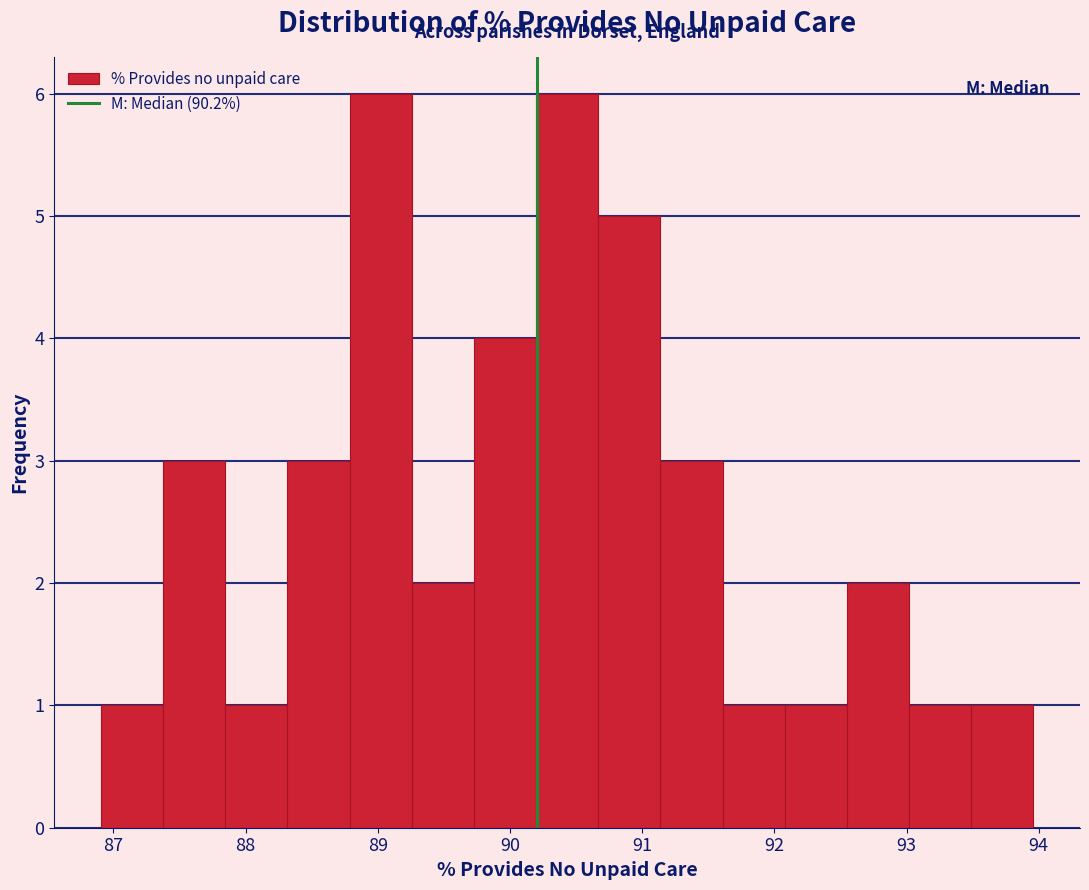

Reading left to right, transcribe this chart: for each bar, give the range it covers on the x-axis and its height. Neither the bar edges nor the heights are printed on the chart, so give them approximately, as read against the axes.

86.9 to 87.4: 1
87.4 to 87.8: 3
87.8 to 88.3: 1
88.3 to 88.8: 3
88.8 to 89.3: 6
89.3 to 89.7: 2
89.7 to 90.2: 4
90.2 to 90.7: 6
90.7 to 91.1: 5
91.1 to 91.6: 3
91.6 to 92.1: 1
92.1 to 92.5: 1
92.5 to 93.0: 2
93.0 to 93.5: 1
93.5 to 94.0: 1